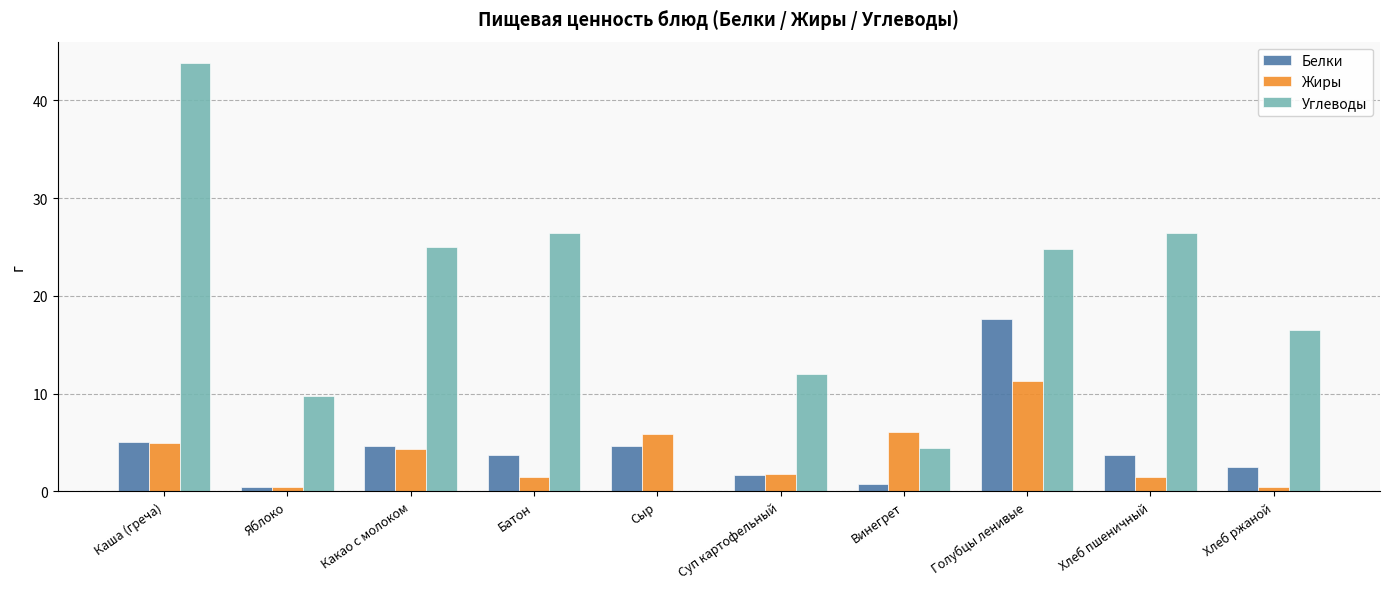

What is the total value across all series at Суп картофельный?

15.5